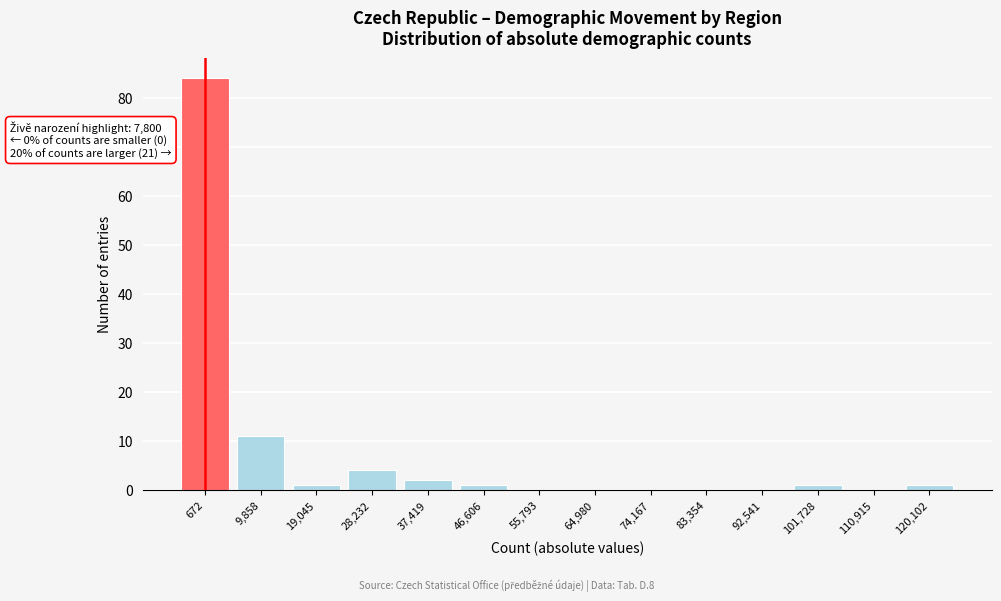

Reading left to right, extract all data points from this chart.

672=84	9,858=11	19,045=1	28,232=4	37,419=2	46,606=1	55,793=0	64,980=0	74,167=0	83,354=0	92,541=0	101,728=1	110,915=0	120,102=1